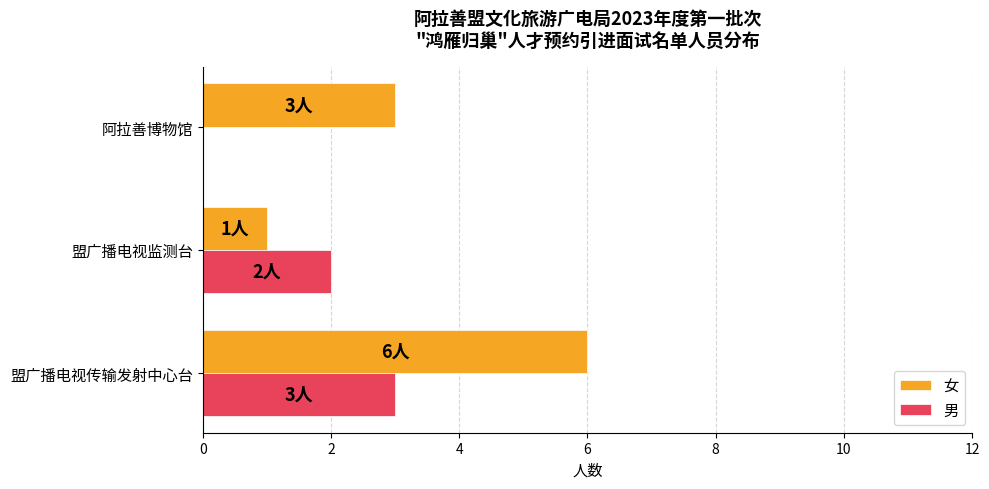

What is the sum of the 女 values at 盟广播电视监测台 and 阿拉善博物馆?

4